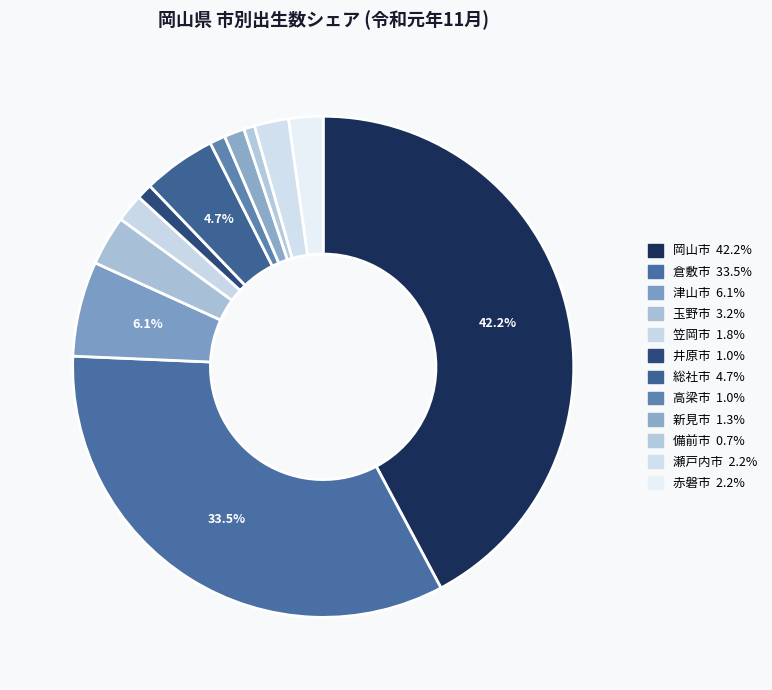

Combined, do 玉野市 and 新見市 account for over 50%?

No